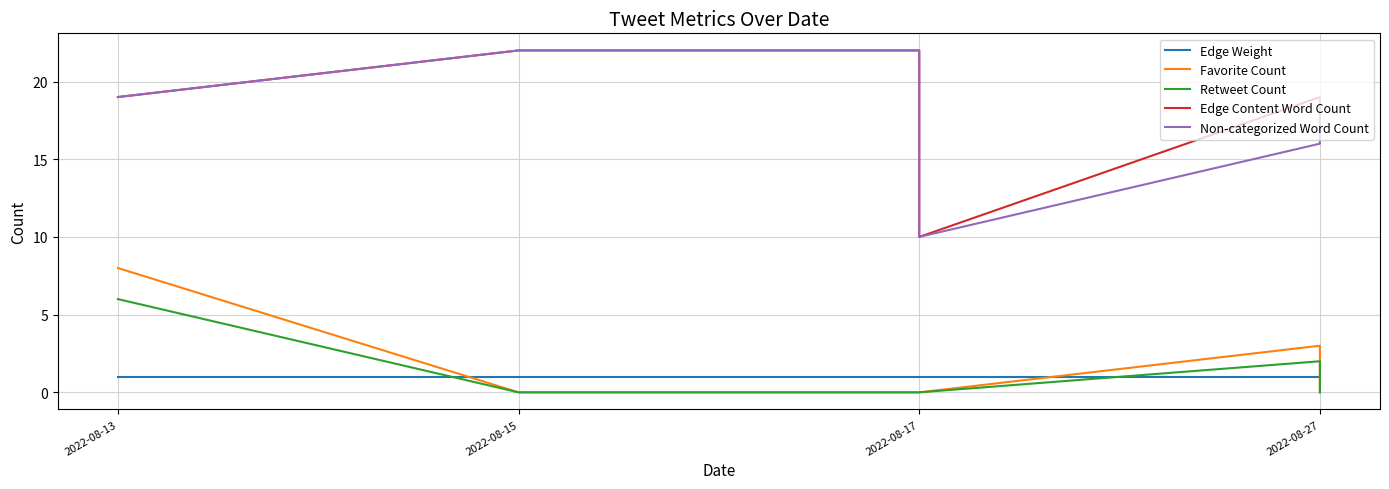

What is the maximum value shown in the chart?

22